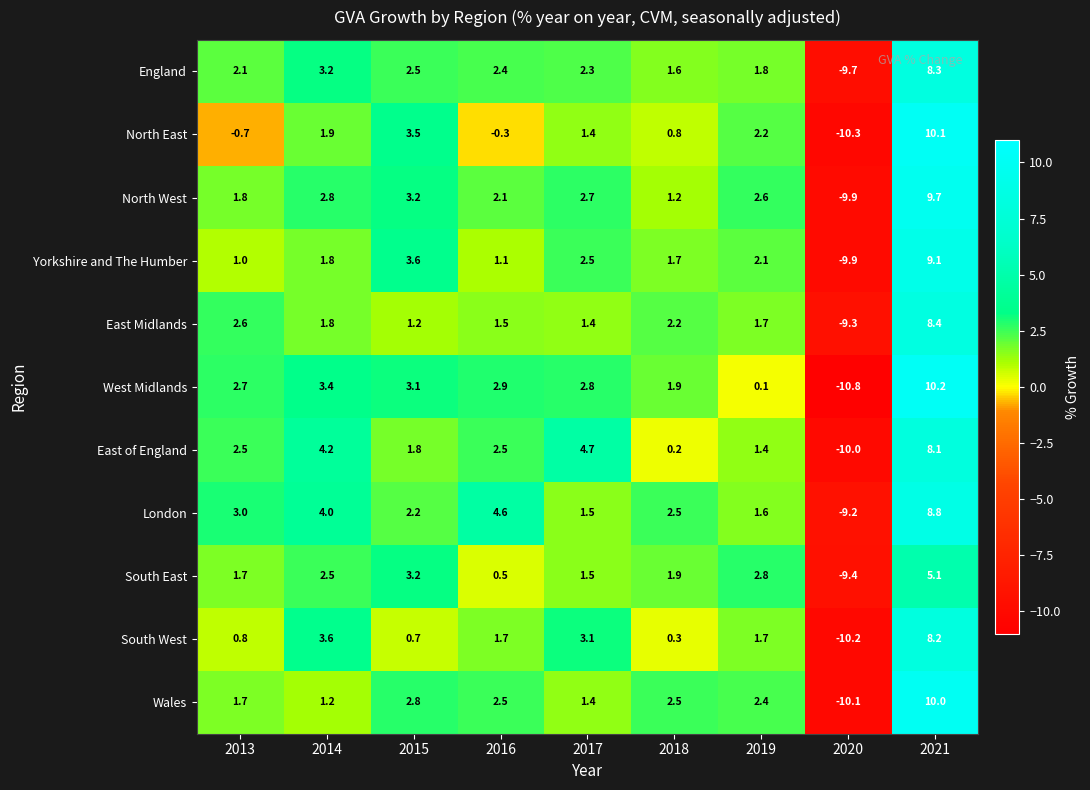

What is the difference between the maximum and second lowest values in the West Midlands series?

10.1